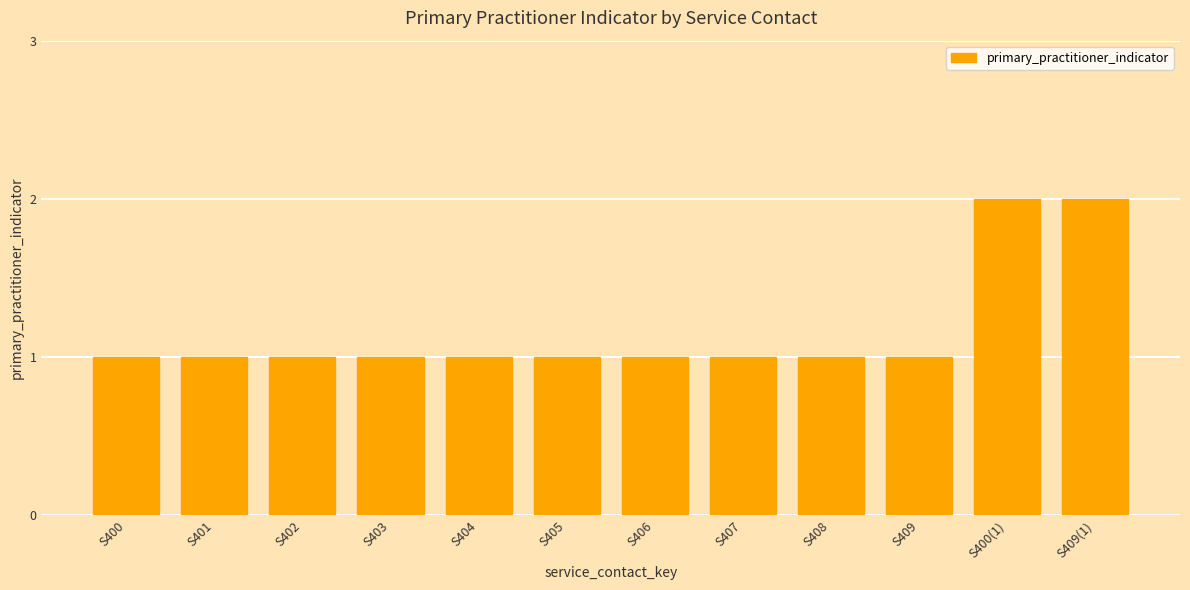

The chart shows a value of 1 at S405. True or false?

True